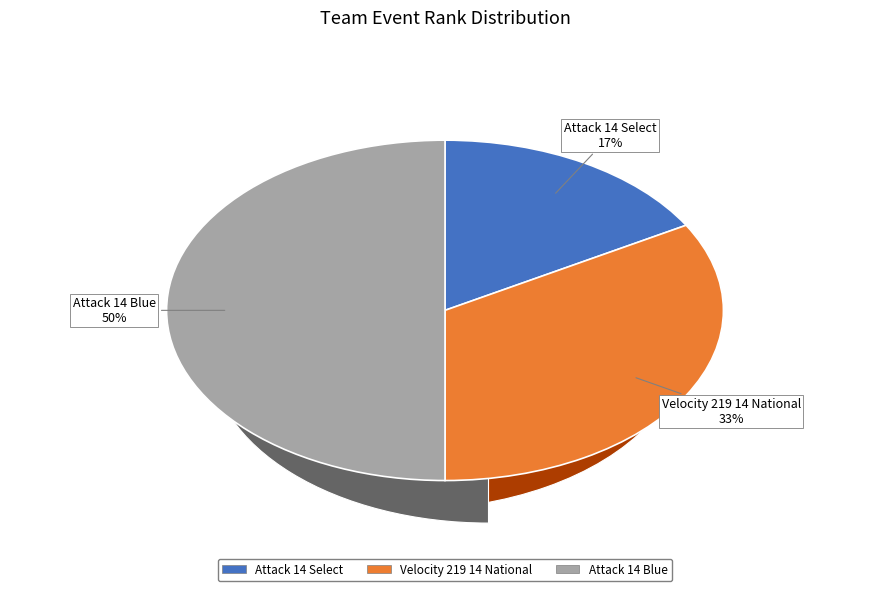

How many segments does this pie chart have?

3